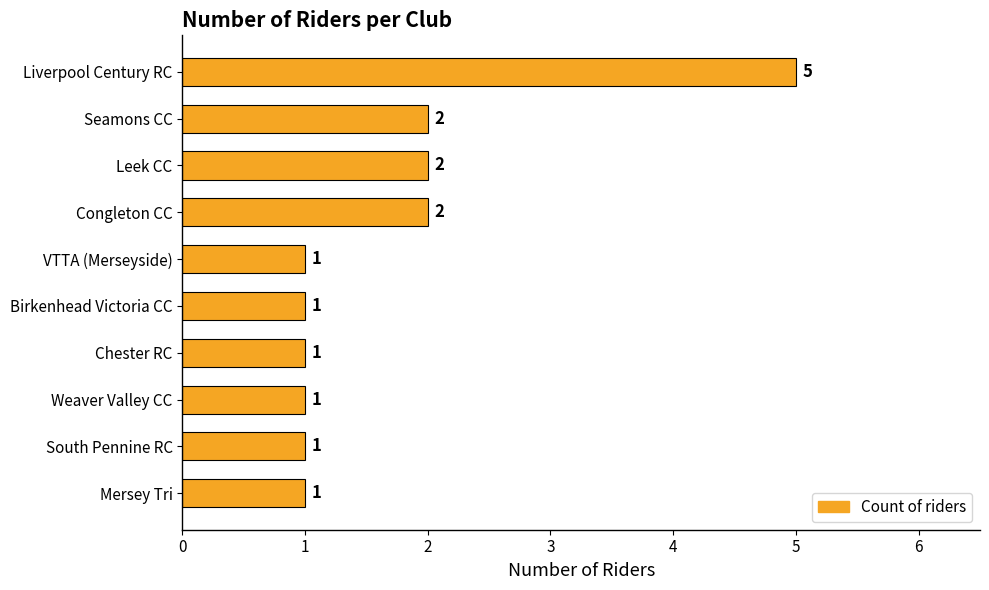

What is the difference between the maximum and second lowest values?

4